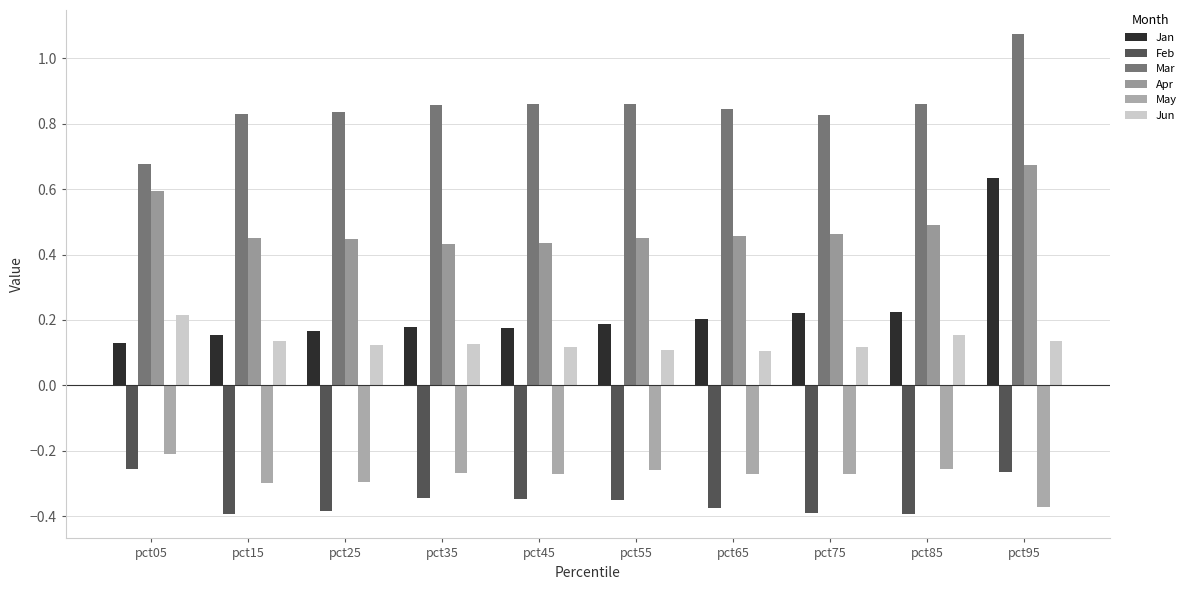

What is the spread (max minus min) of values at pct95?

1.4